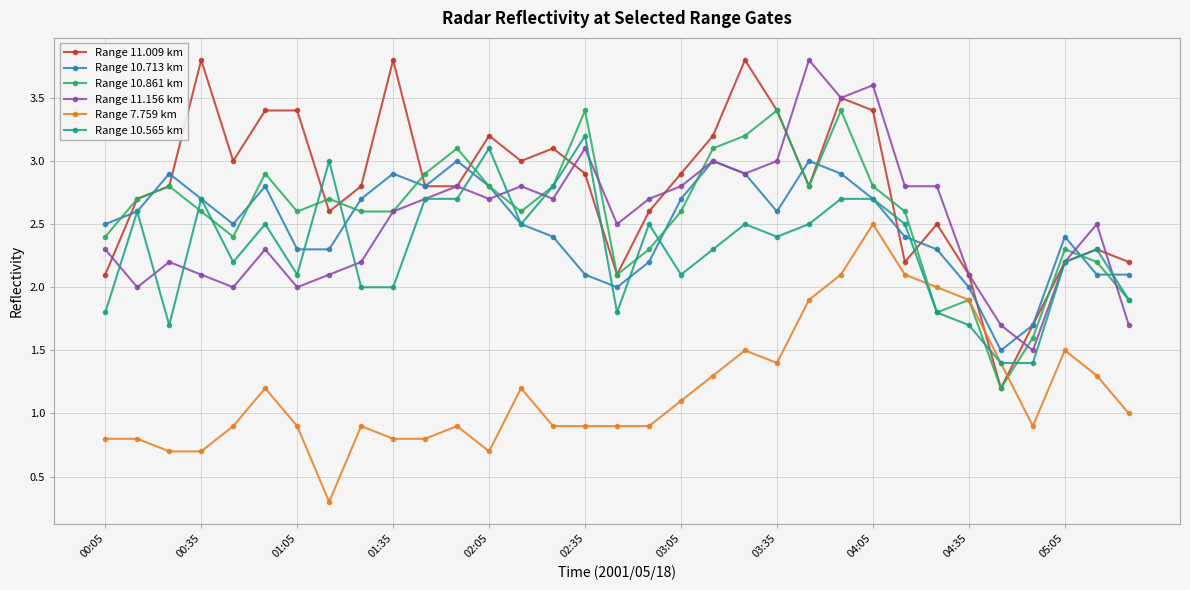

What is the value of the Range 10.713 km point at the 33rd from the left?

2.1